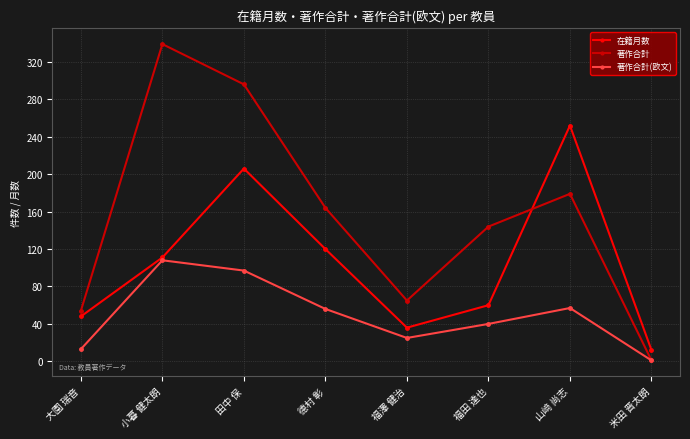

What are all the series names shown in the legend?

在籍月数, 著作合計, 著作合計(欧文)